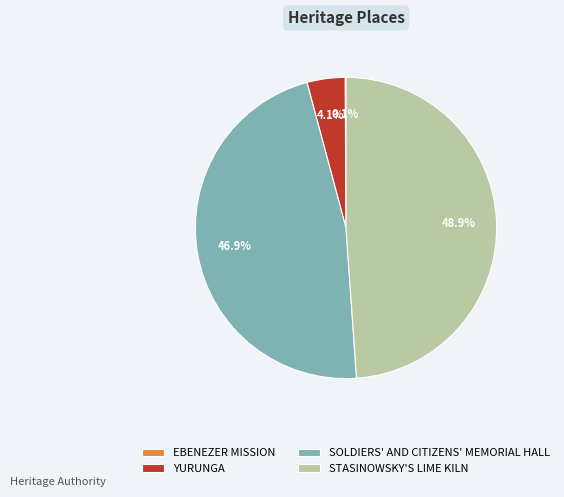

Which slice is the largest?

STASINOWSKY'S LIME KILN